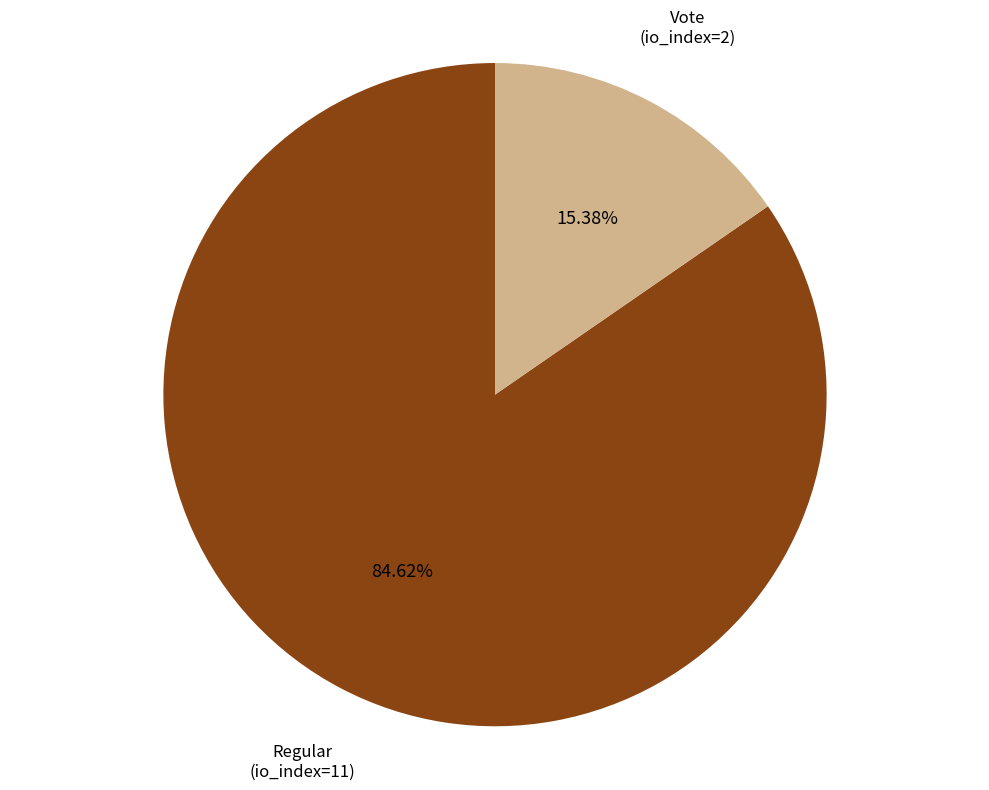

What percentage is NOT represented by Regular (io_index=11)?

15.4%